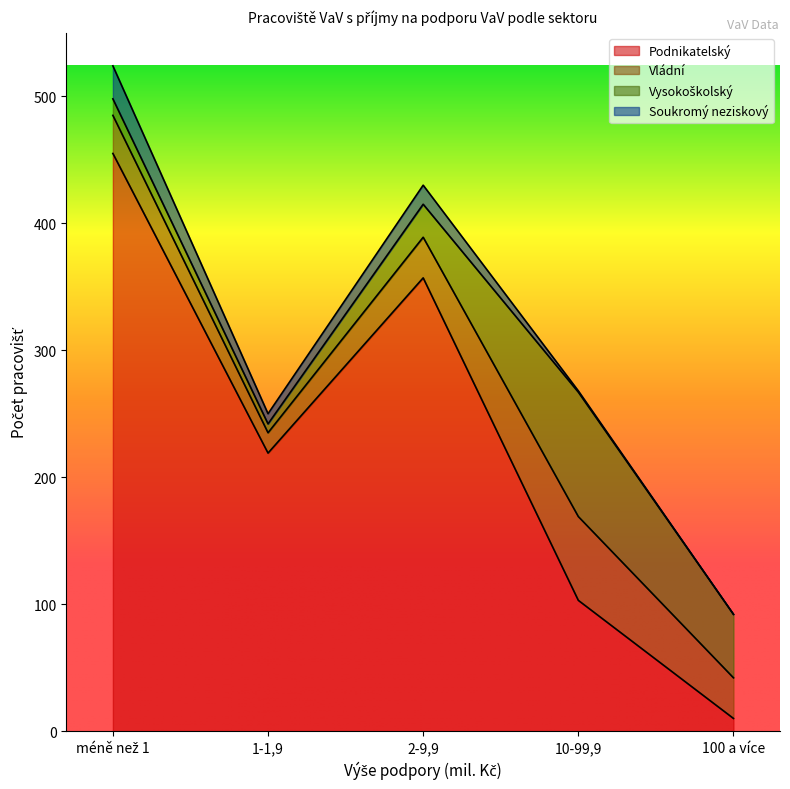

At which category is the sum across all series the highest?

méně než 1